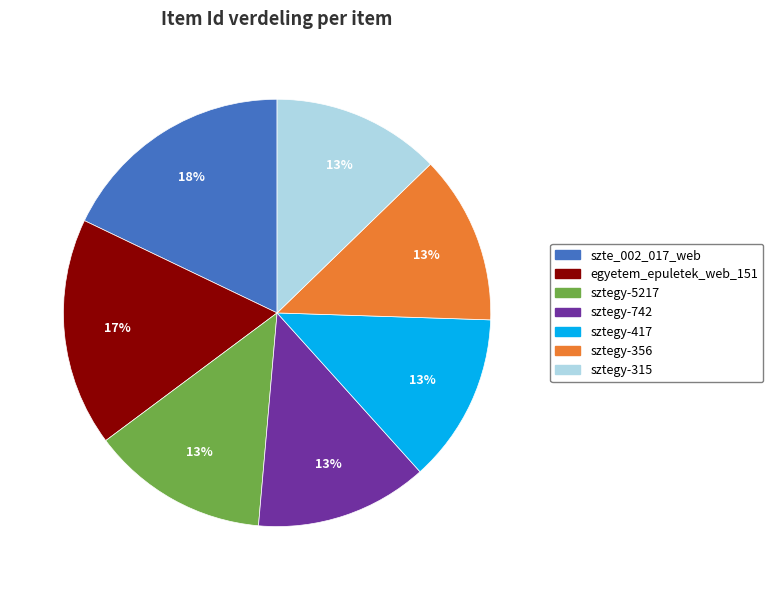

Is the sum of sztegy-315 and sztegy-417 greater than half?

No